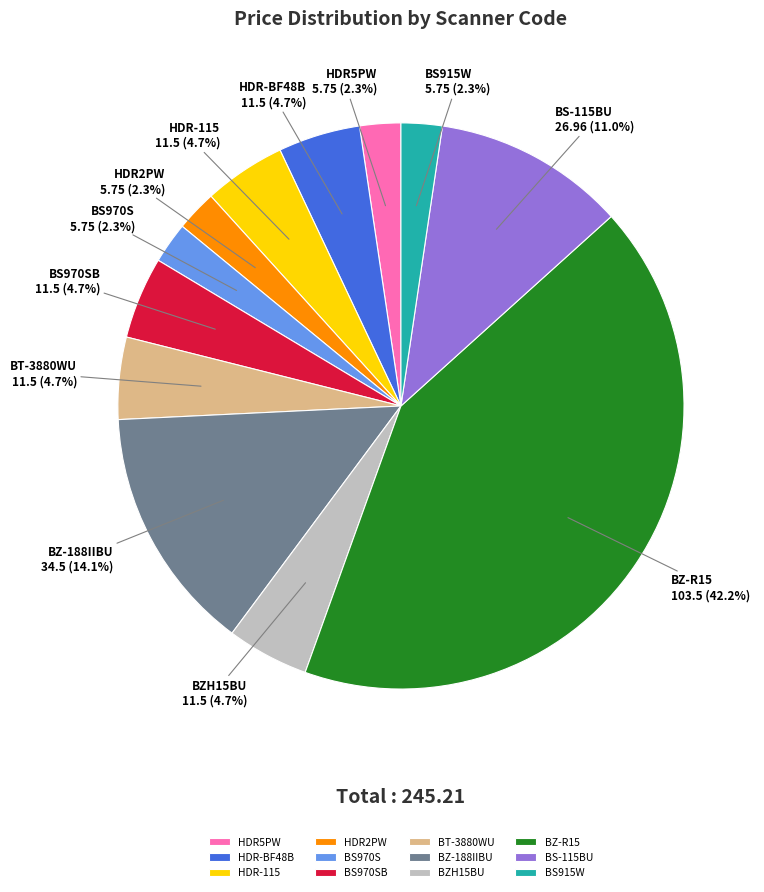

Combined, what portion of the pie is HDR2PW and BS-115BU?

13.3%